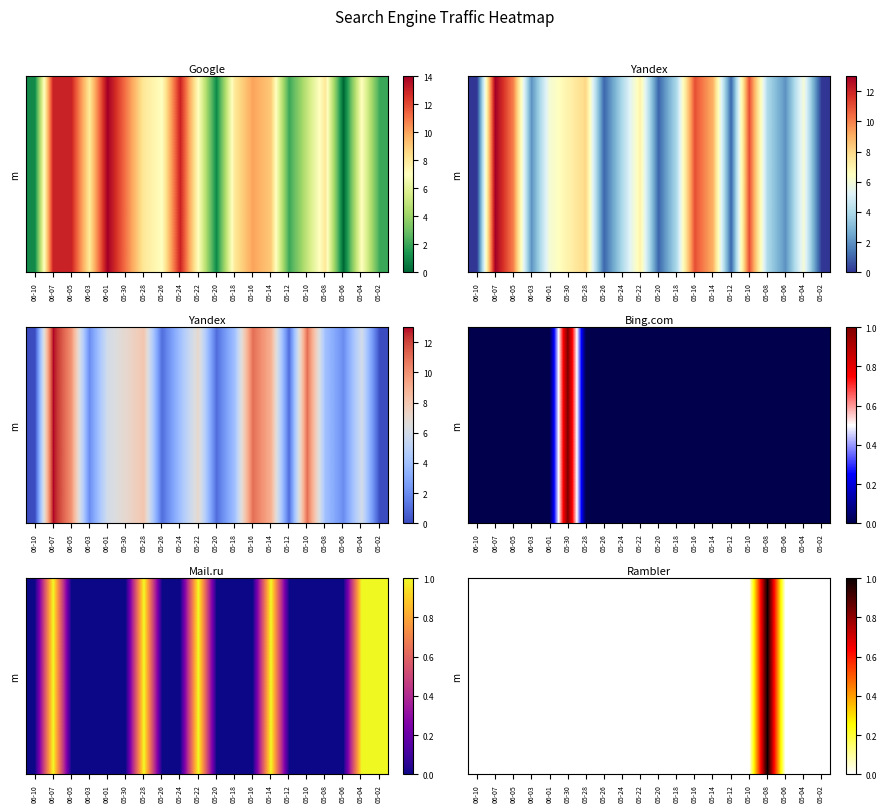

Count the number of categories in the chart.

20